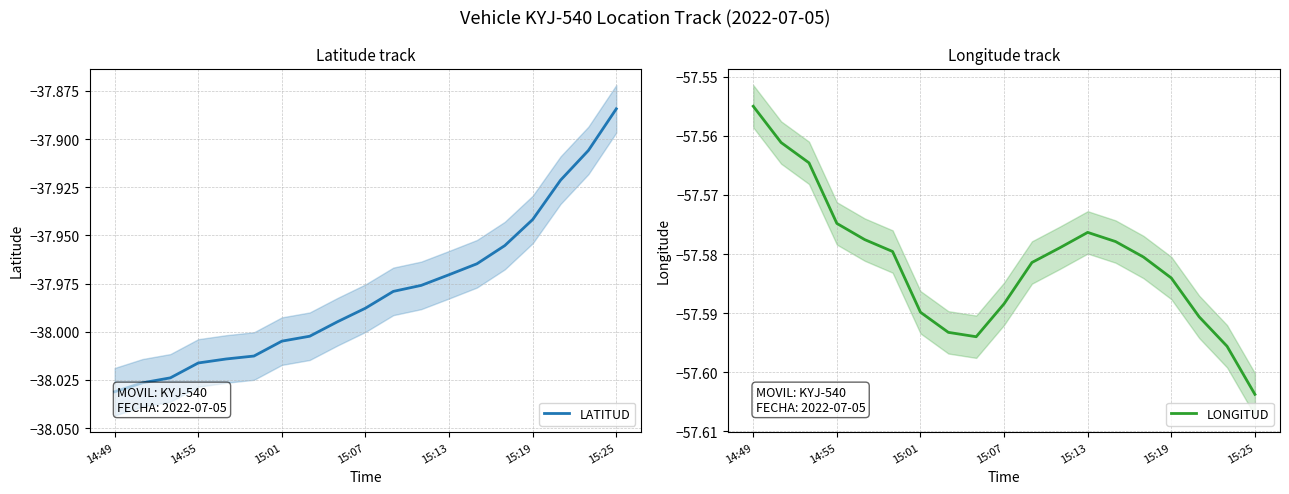

In LONGITUD, how many points are lower than both neighbors (excluding endpoints)?

1